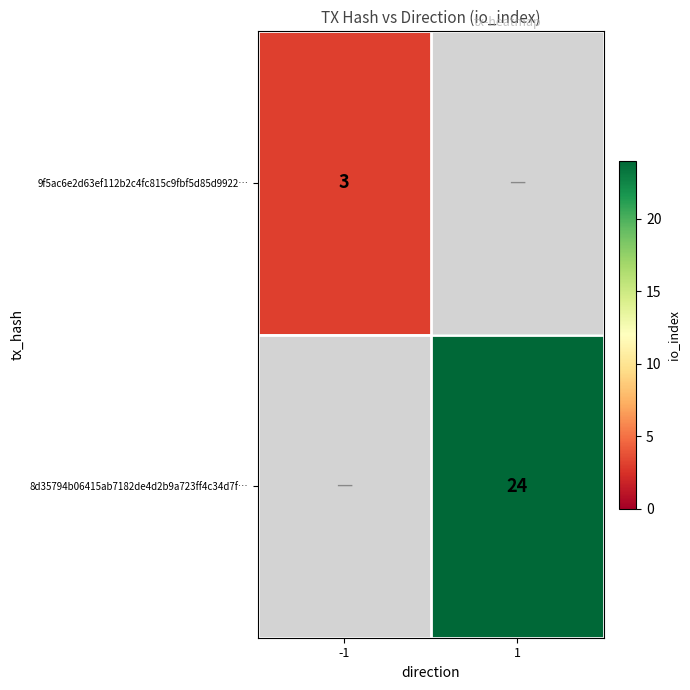

The 9f5ac6e2d63ef112b2c4fc815c9fbf5d85d9922… series shows 3 at -1. True or false?

True